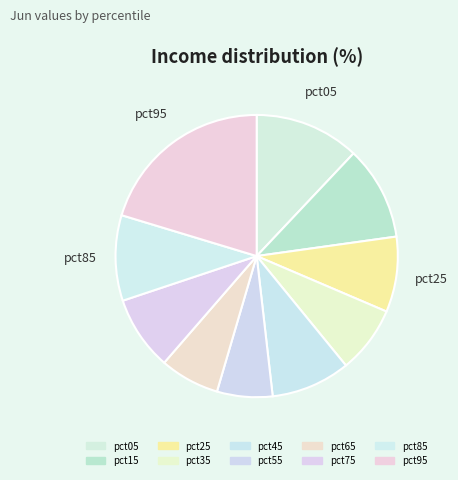

Rank the categories by value from highest to lowest.

pct95, pct05, pct15, pct85, pct45, pct25, pct75, pct35, pct65, pct55